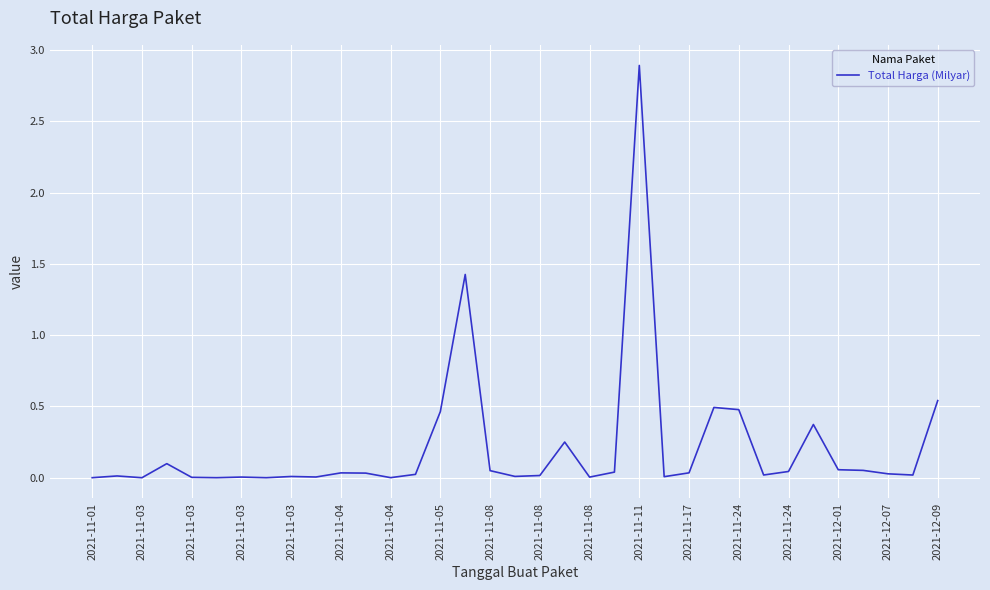

What is the greatest value displayed?

2.9